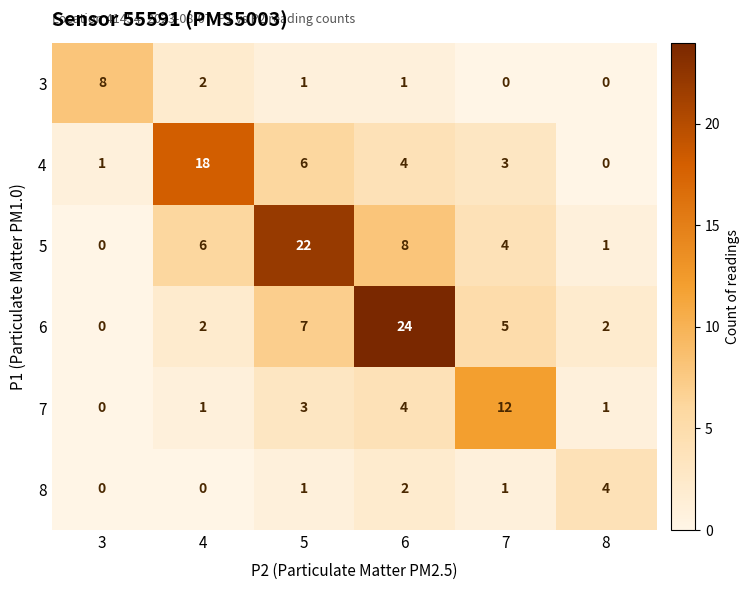

Count the number of data series in this chart.

6